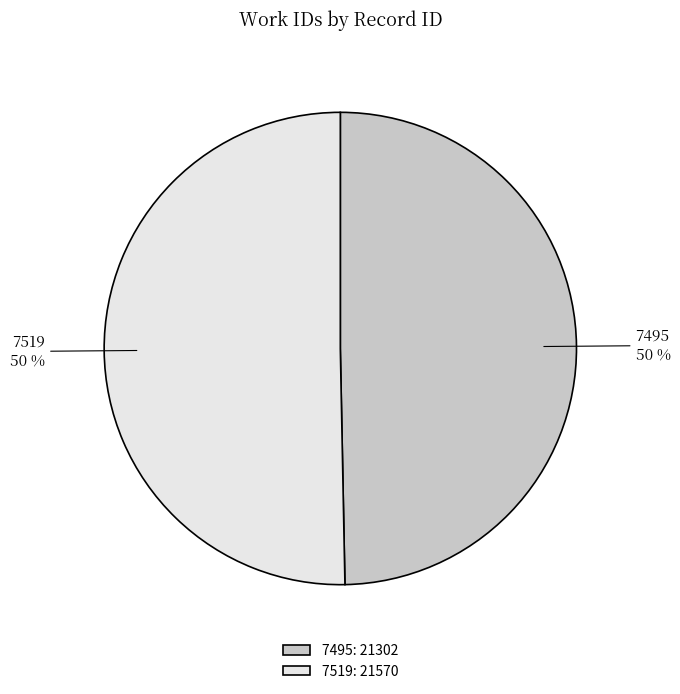

What percentage is the 7495 slice, to the nearest percent?

50%